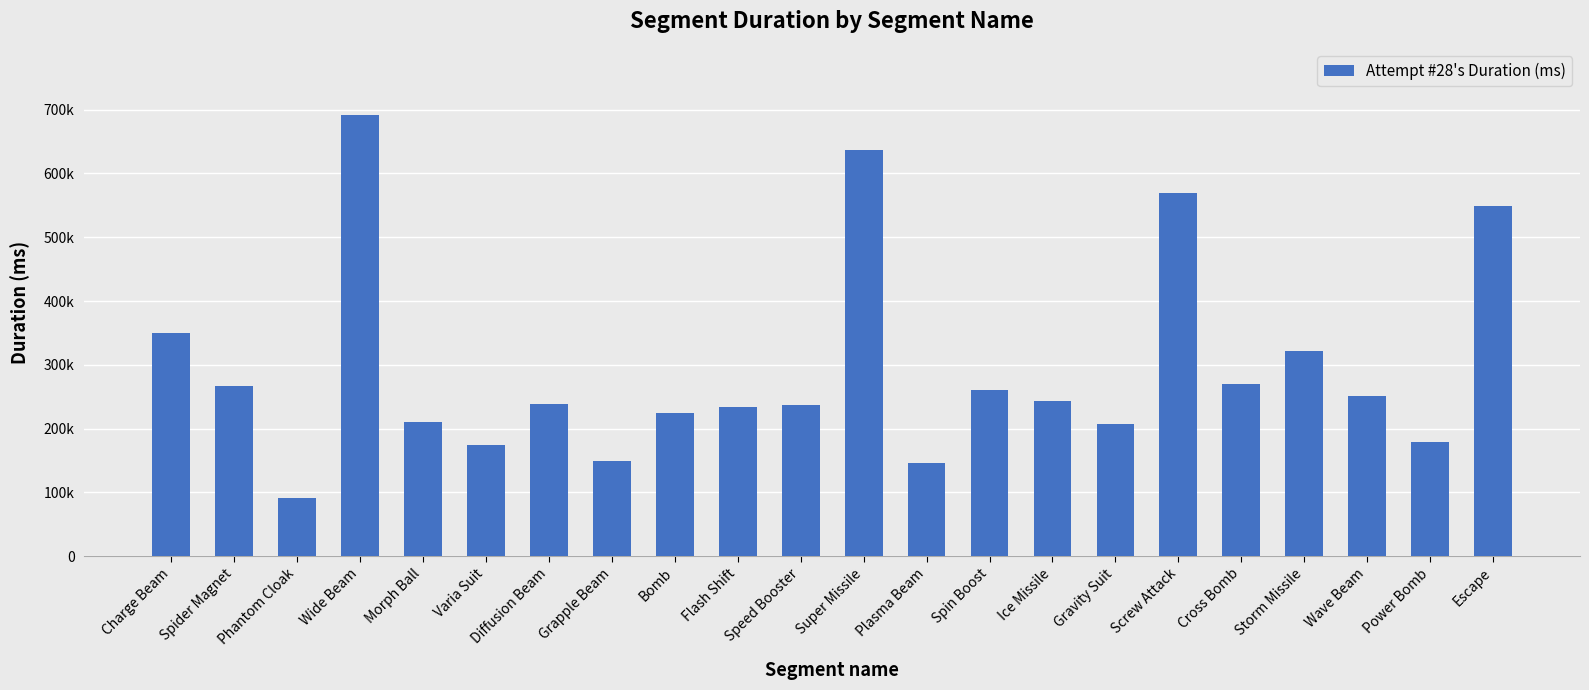

What is the difference between the values at Spin Boost and Storm Missile?

61115